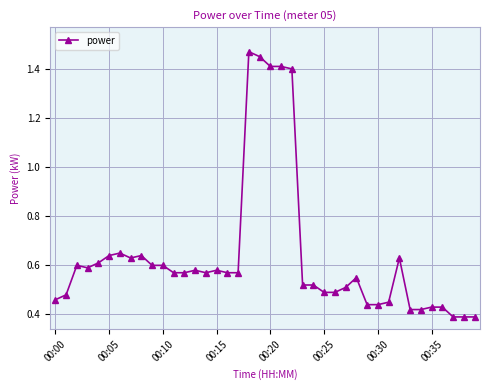

Count the values in the range 0 to 1.

35